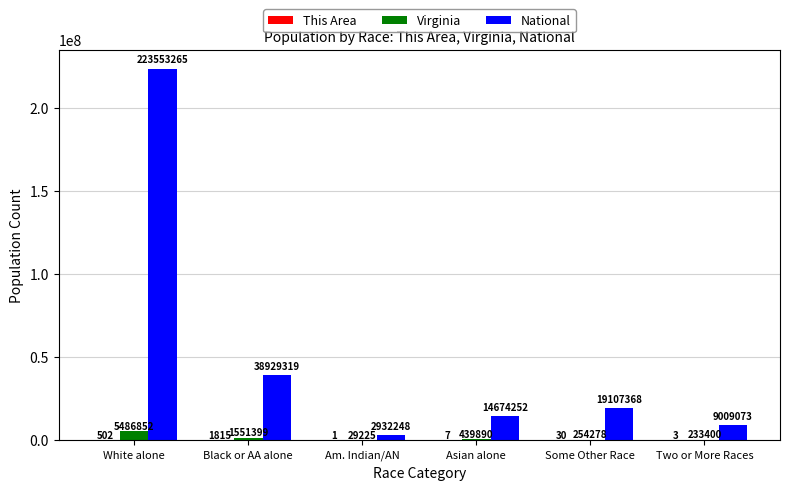

At which category does the chart reach its peak across all series?

White alone